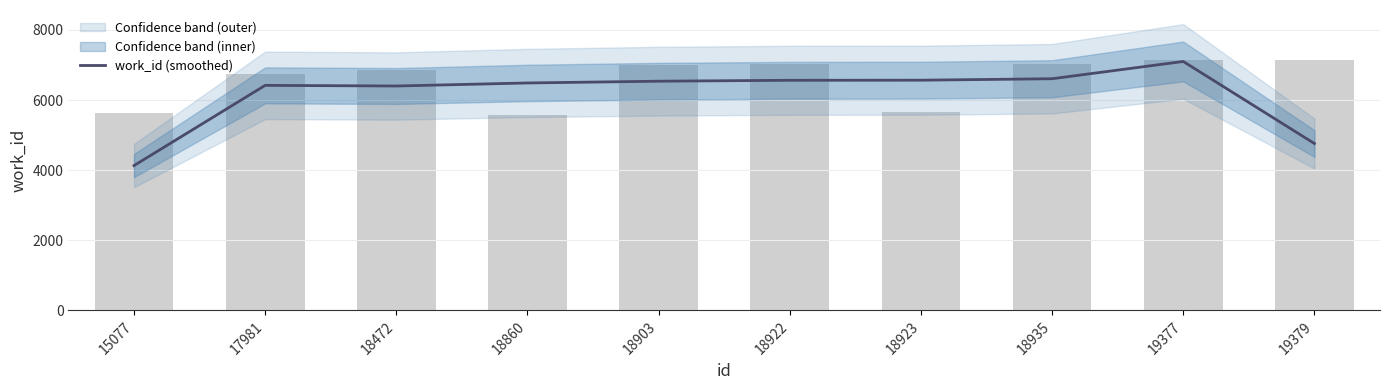

Are the bars horizontal?

No